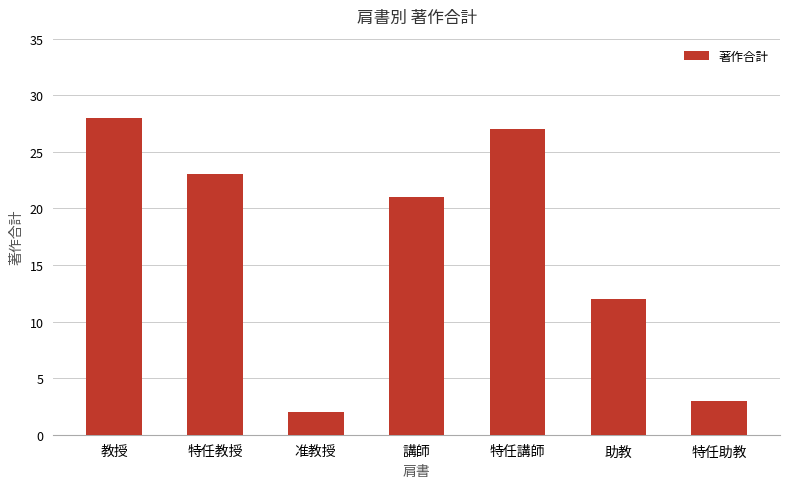

Is it true that the value at 特任講師 is 37?

False